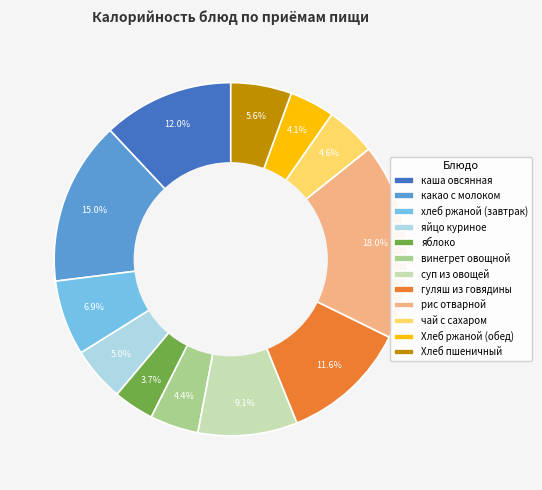

What percentage is the Хлеб пшеничный slice, to the nearest percent?

6%